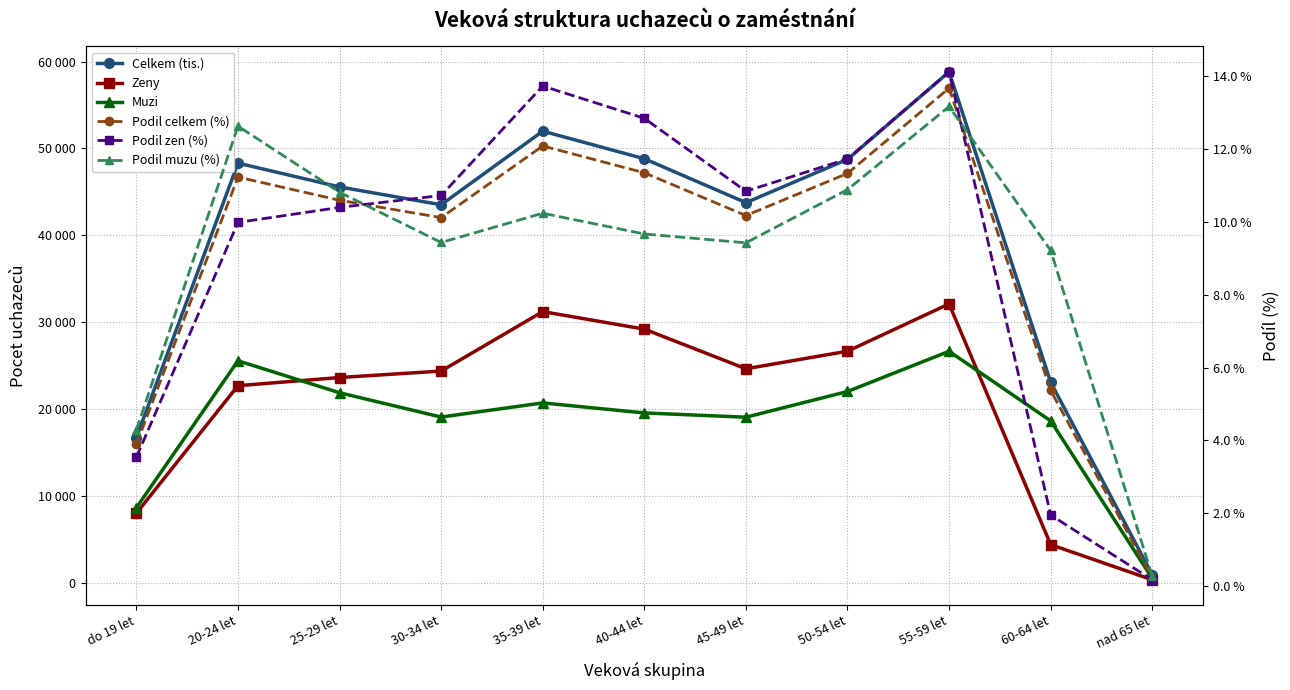

The Podil muzu (%) series shows 15.9 at 60-64 let. True or false?

False